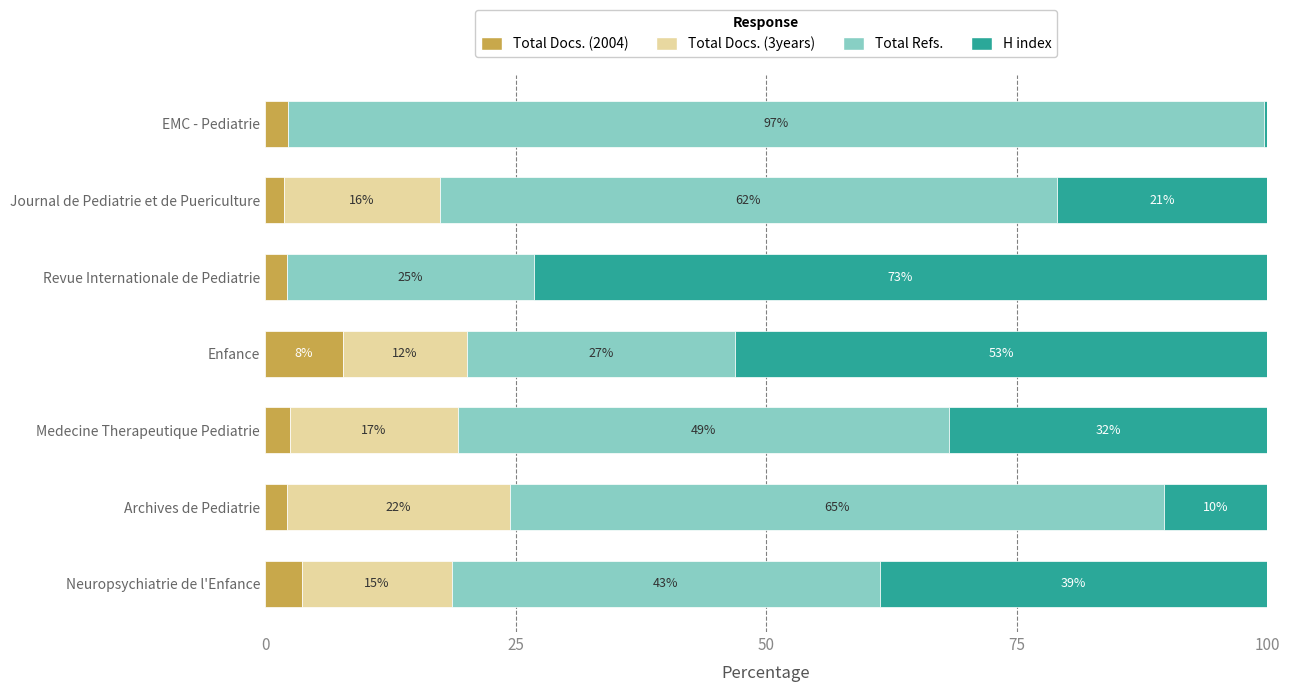

At how many categories does at least one series exceed 79?

1